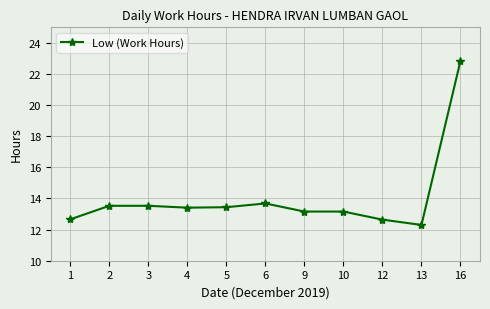

Which category has the highest value across all series?

16